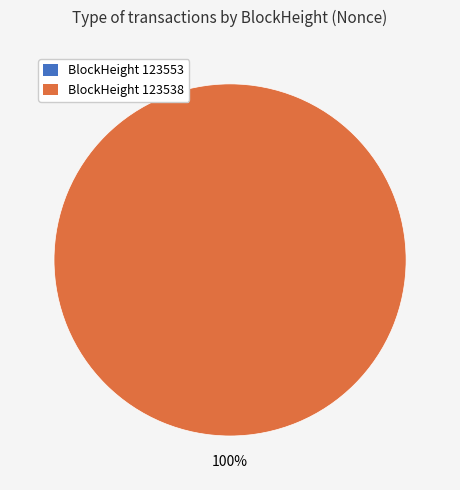

Is the sum of 123553 and 123538 greater than half?

Yes